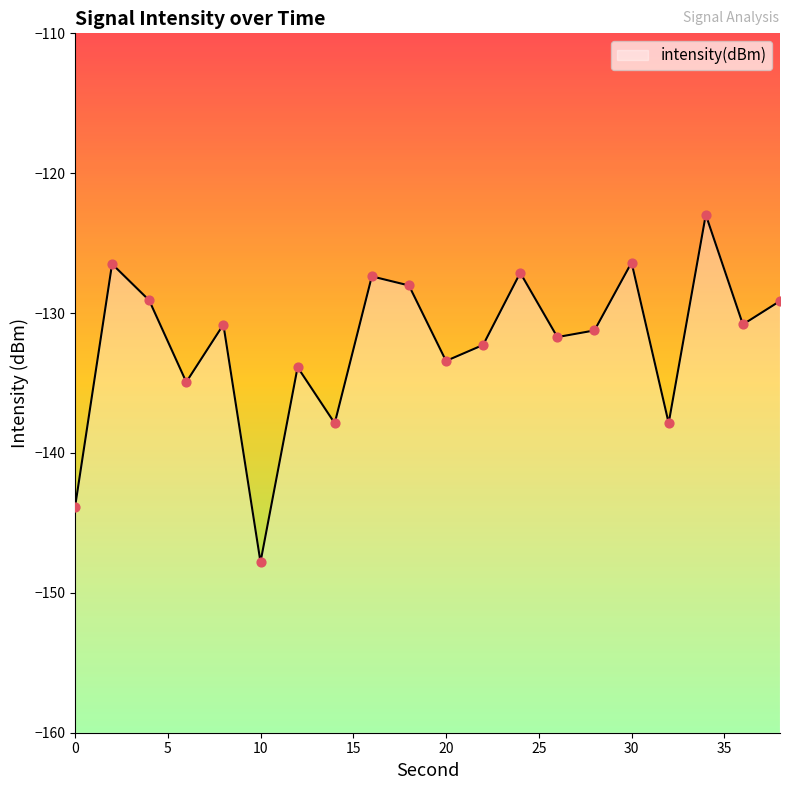

What is the change in value from 2 to 12?

-7.4